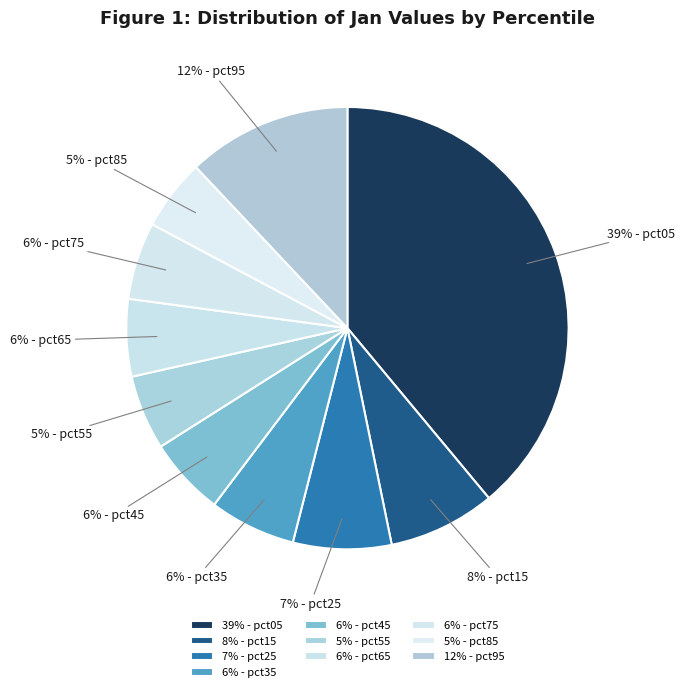

Is it true that 39% - pct05 is 39% of the pie?

True